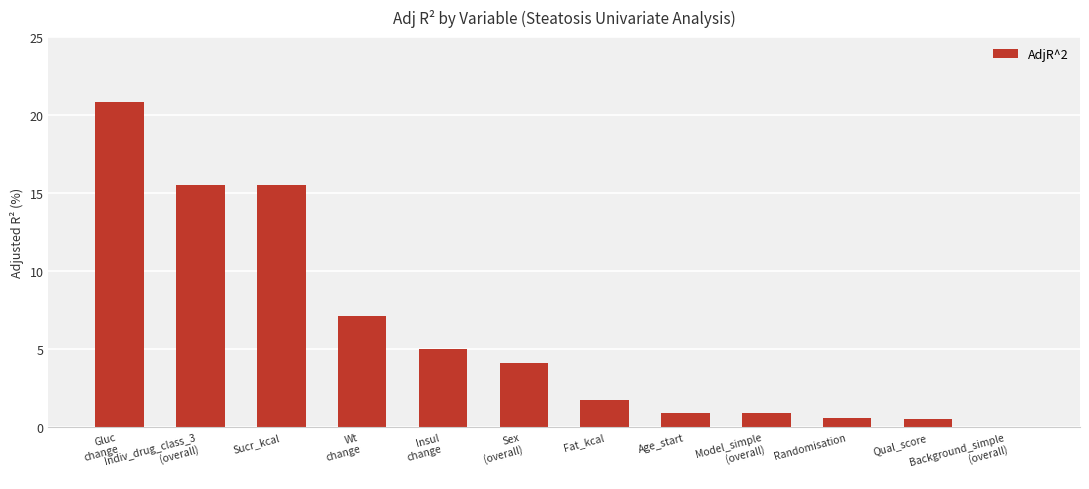

What is the greatest value displayed?

20.8